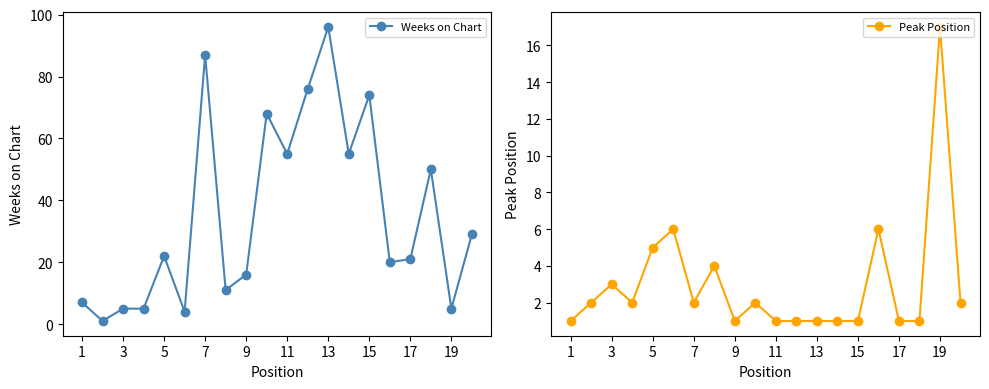

What is the maximum value for Weeks on Chart?

96